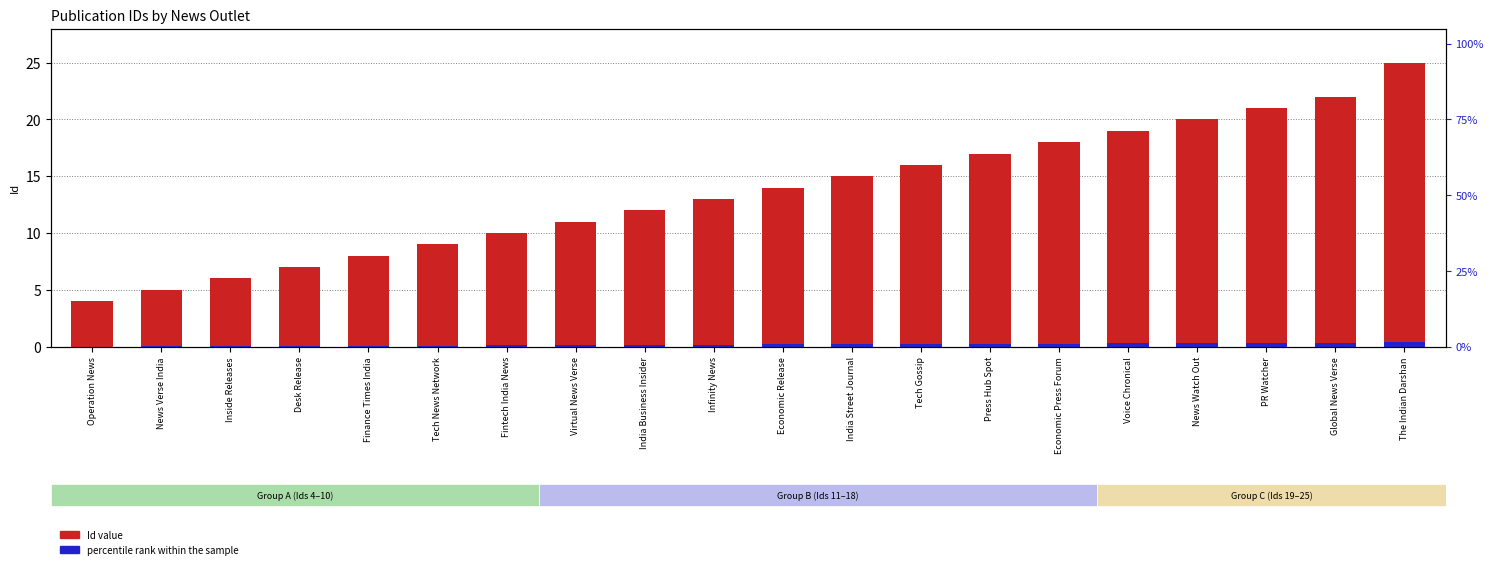

List the labels in order of Id (primary) value, largest first.

The Indian Darshan, Global News Verse, PR Watcher, News Watch Out, Voice Chronical, Economic Press Forum, Press Hub Spot, Tech Gossip, India Street Journal, Economic Release, Infinity News, India Business Insider, Virtual News Verse, Fintech India News, Tech News Network, Finance Times India, Desk Release, Inside Releases, News Verse India, Operation News